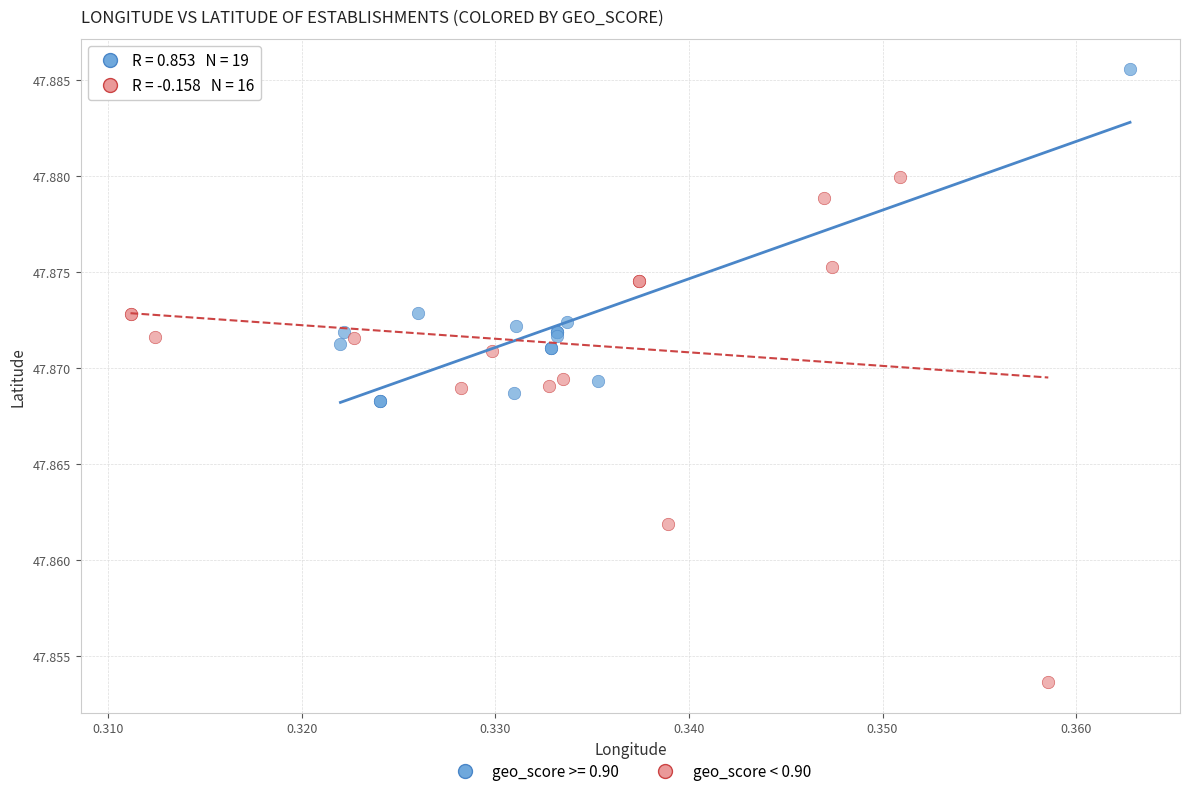

Which series reaches the minimum Y coordinate?

geo_score < 0.90